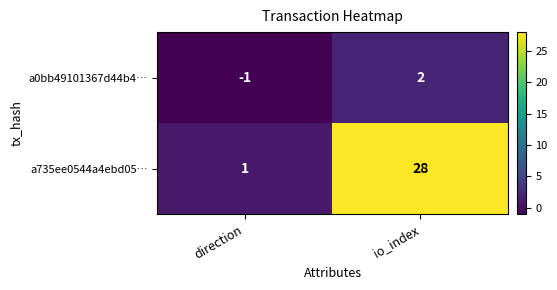

The a735ee0544a4ebd05… series shows 45 at io_index. True or false?

False